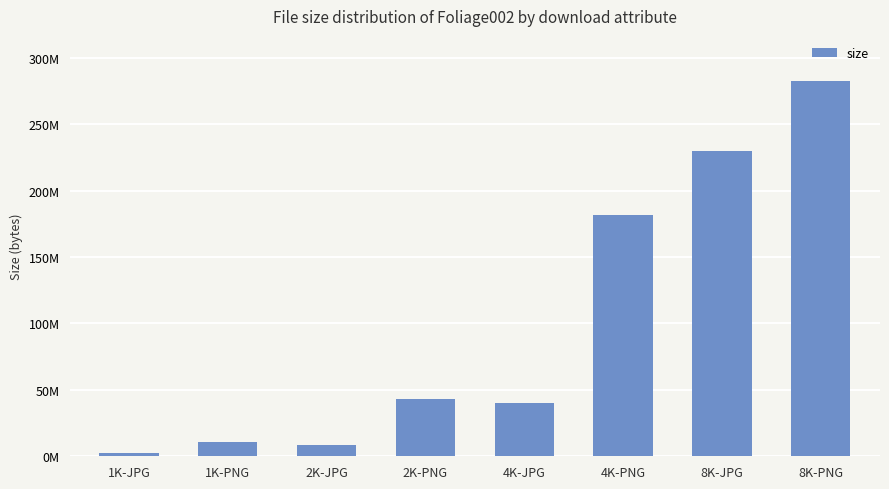

Where does the data first go above 43222585?

4K-PNG